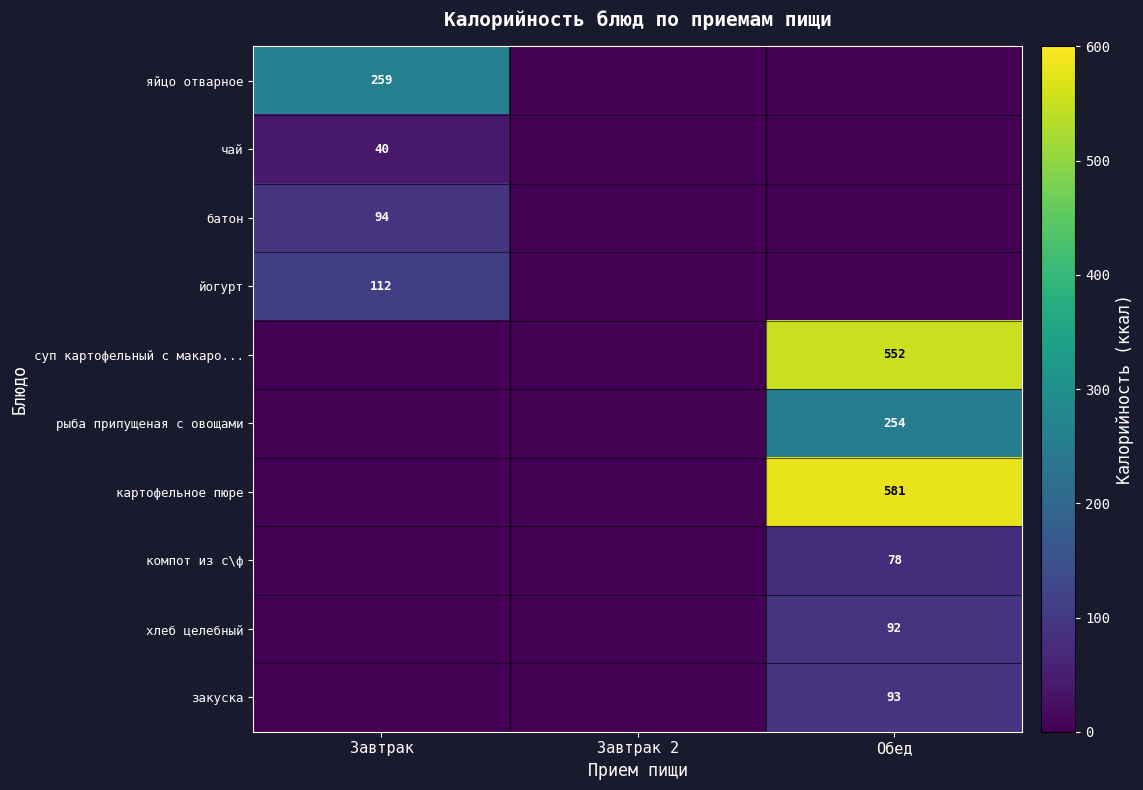

The value of рыба припущеная с овощами at Обед is 400. True or false?

False